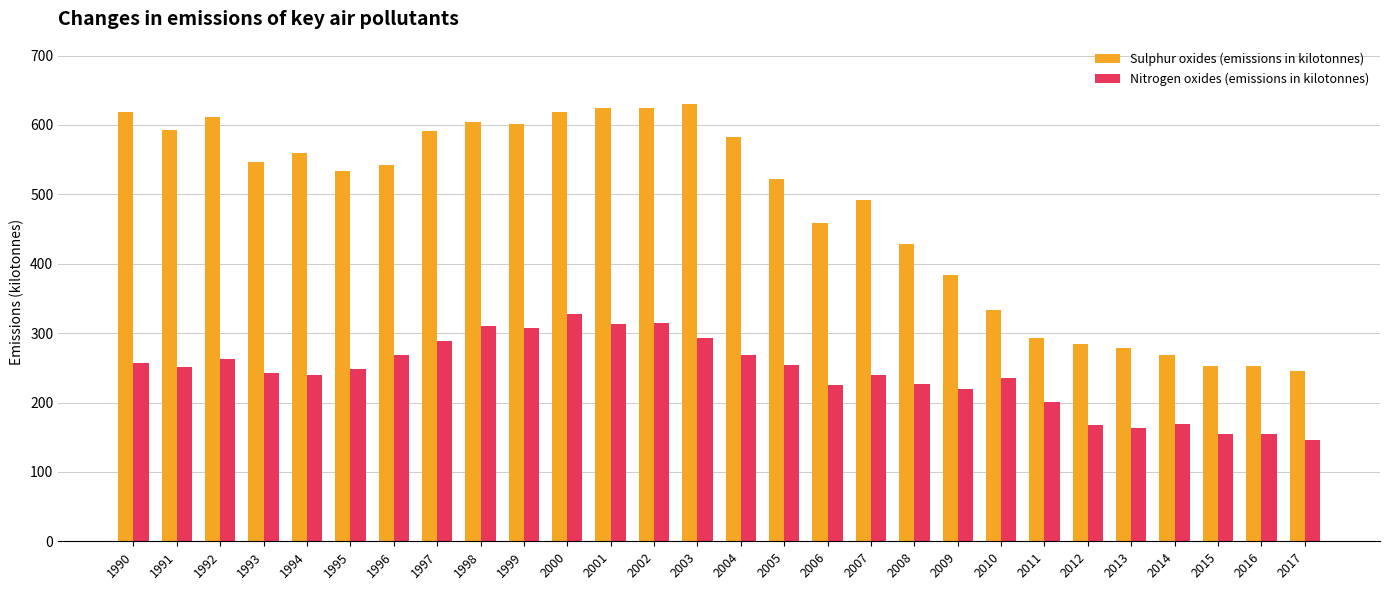

What is the minimum value for Sulphur oxides (emissions in kilotonnes)?

246